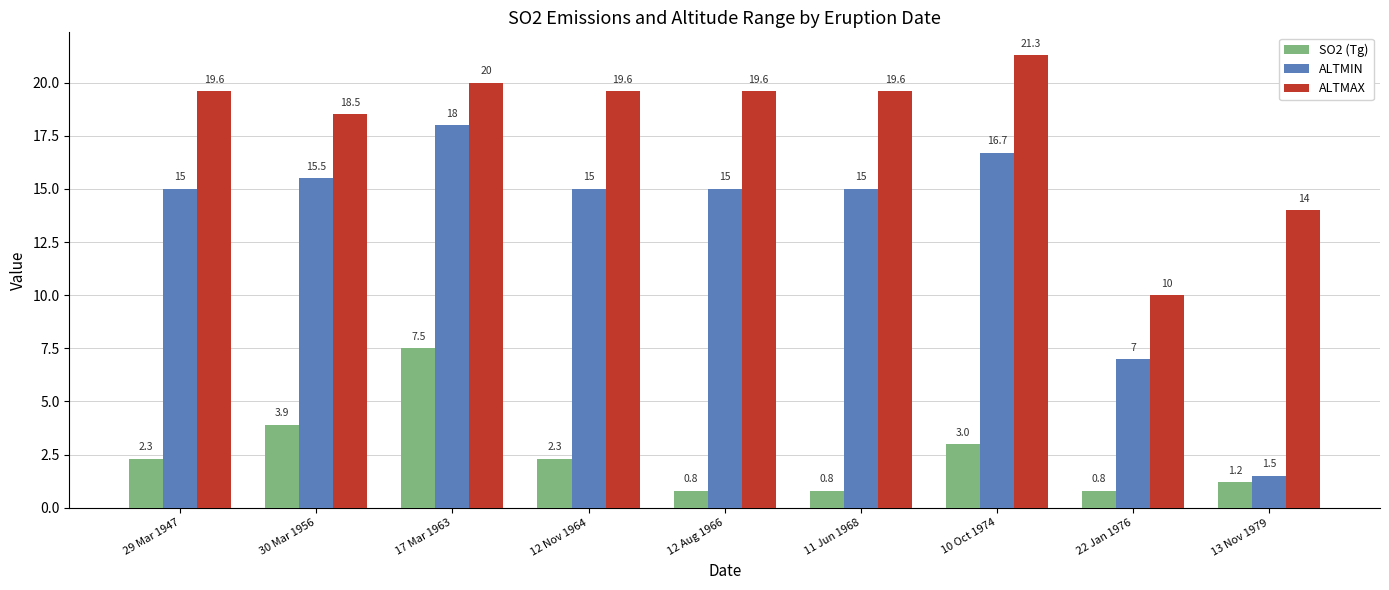

Are the bars grouped side by side (vs. stacked)?

Yes